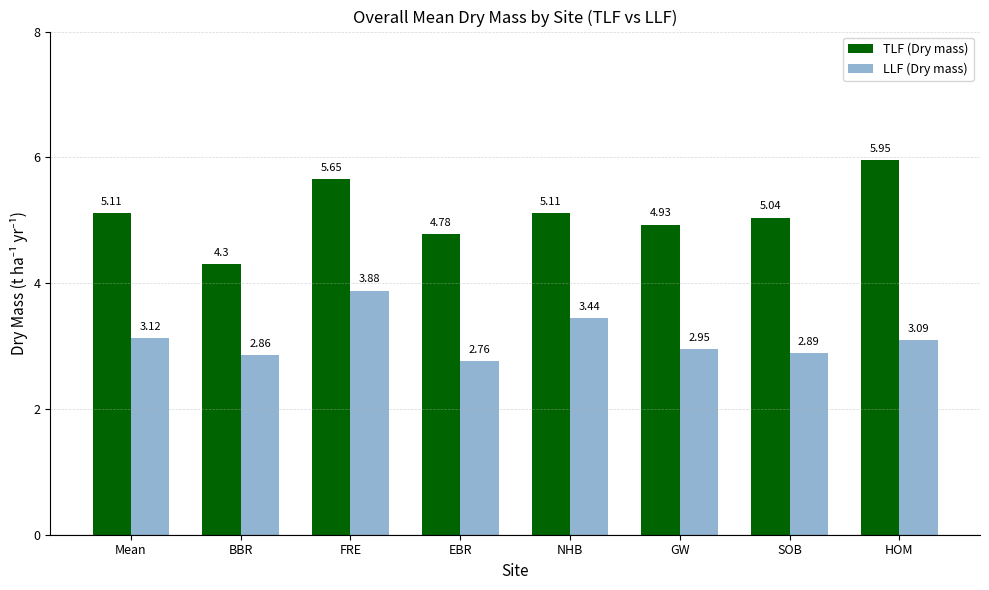

List the series in order of their peak value, highest first.

TLF (Dry mass), LLF (Dry mass)